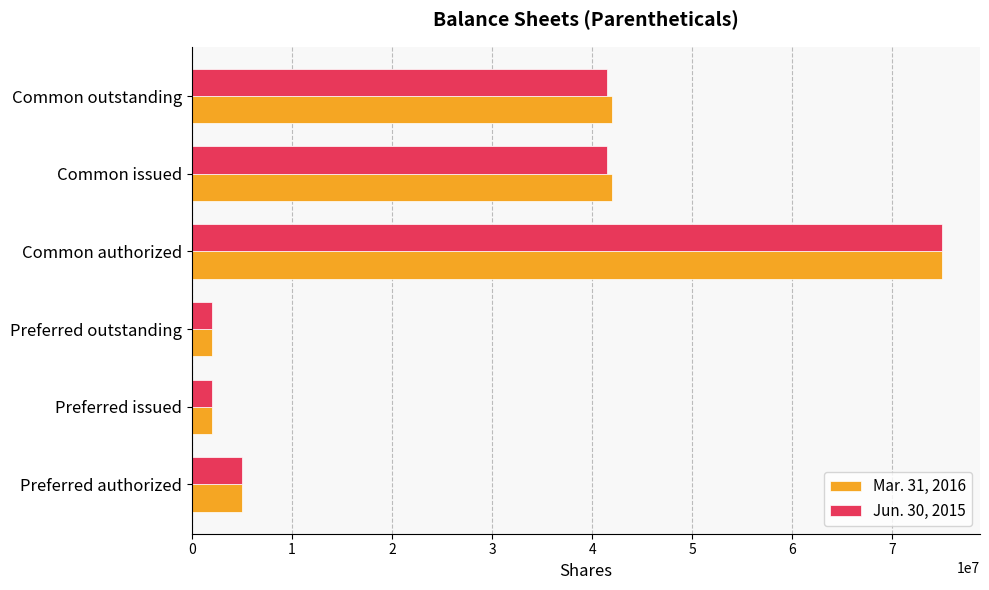

Rank the series by their average value, from lowest to highest.

Jun. 30, 2015, Mar. 31, 2016